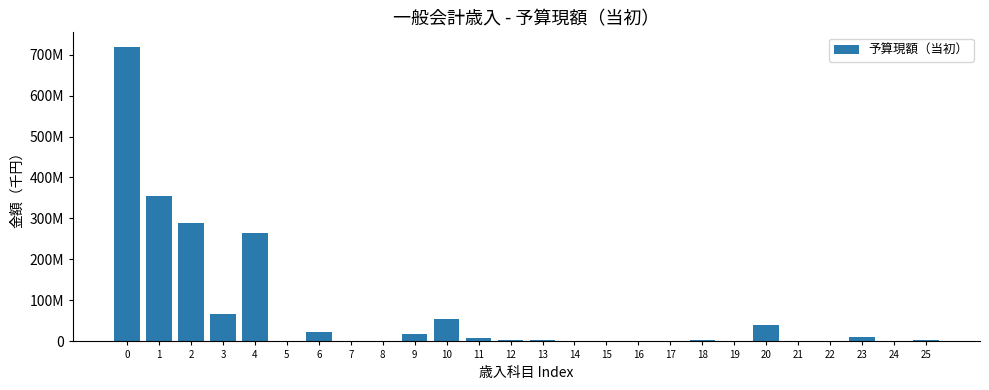

Are the bars horizontal?

No